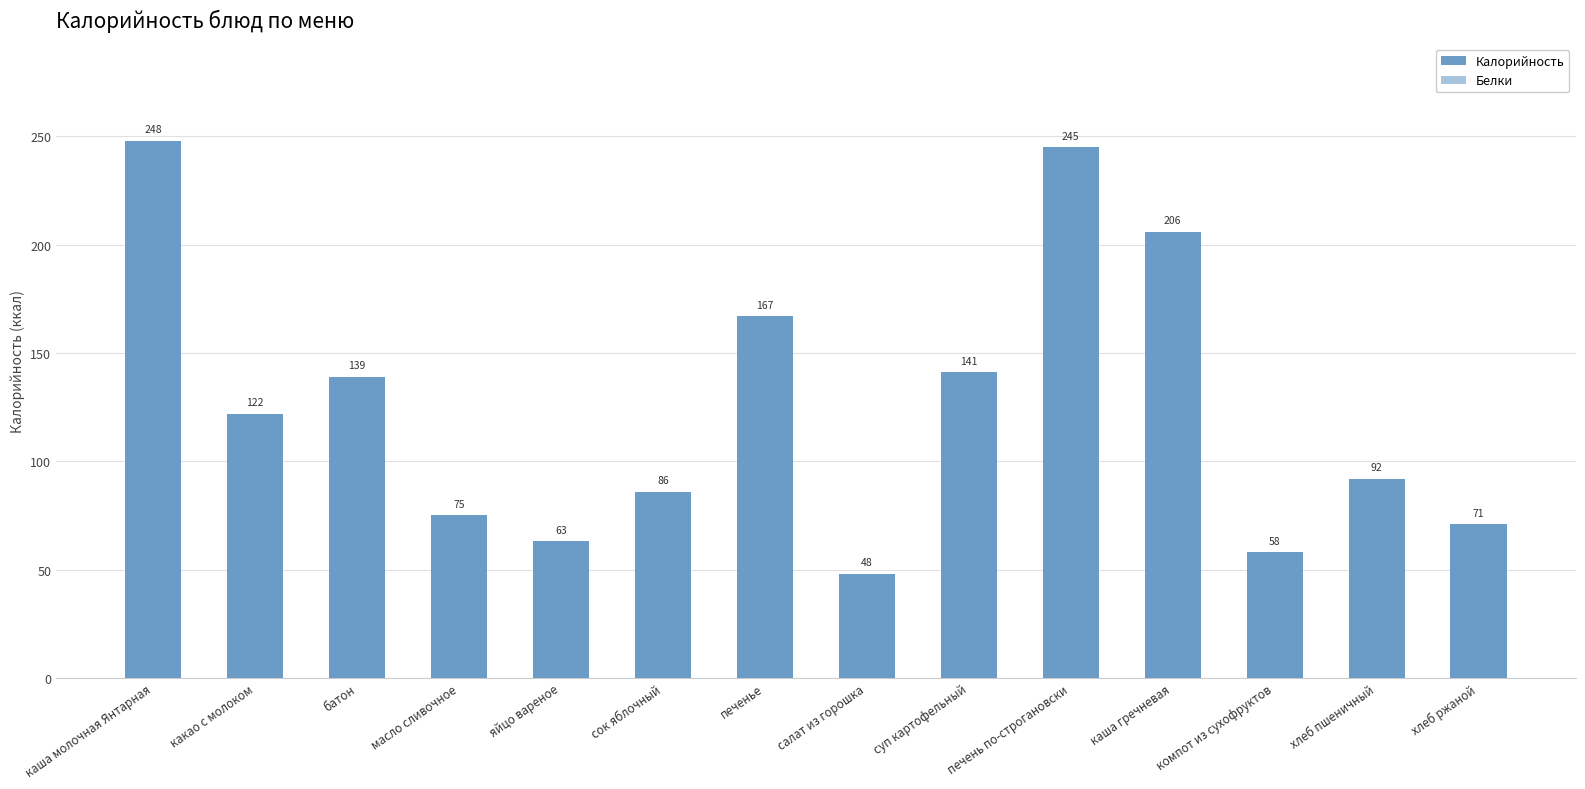

What is the difference between the values at яйцо вареное and каша гречневая?

143